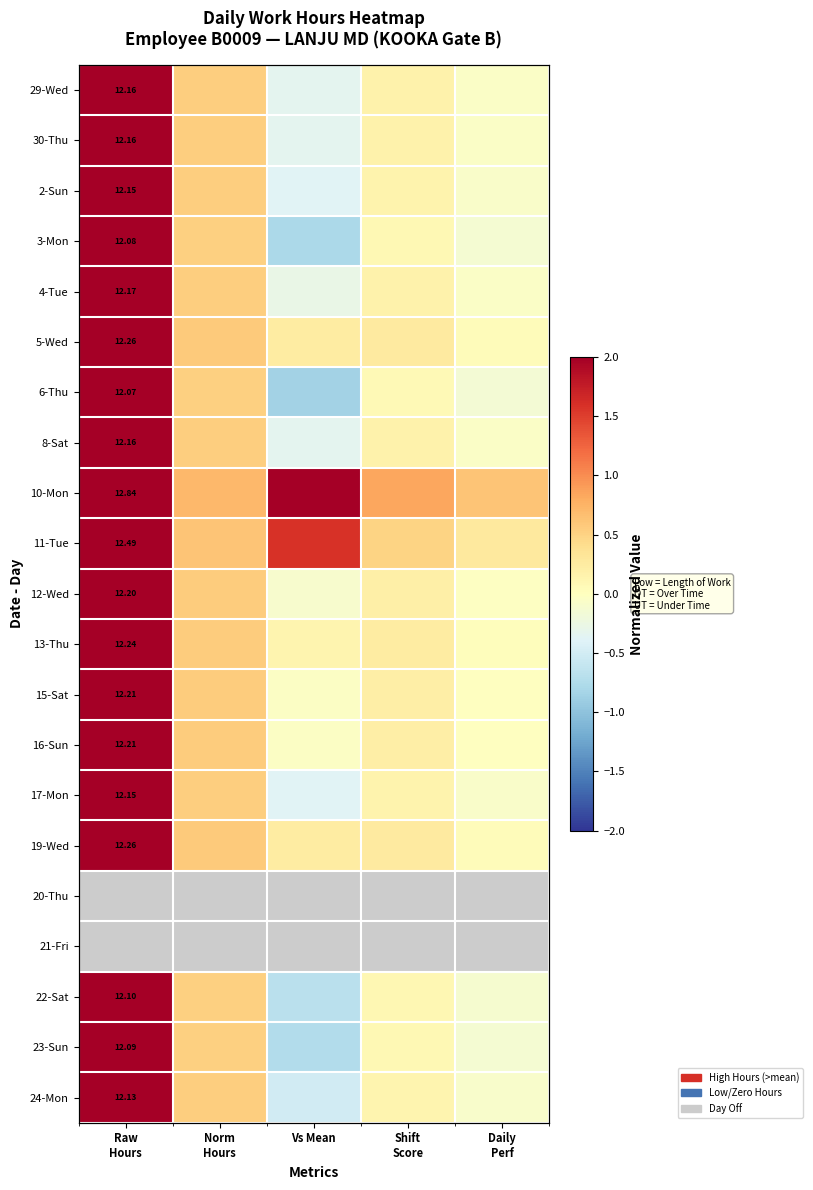

The 22-Sat series shows 18.9 at Raw Hours. True or false?

False